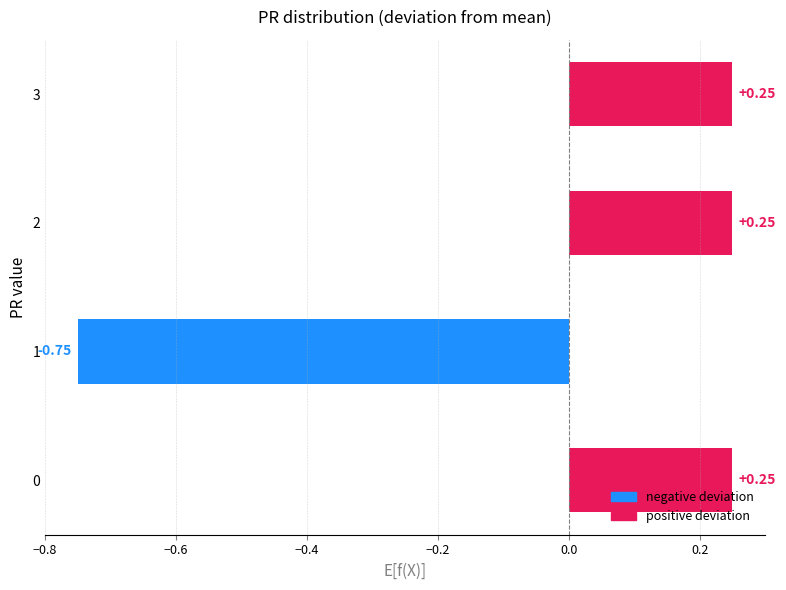

How many values are below 0?

1